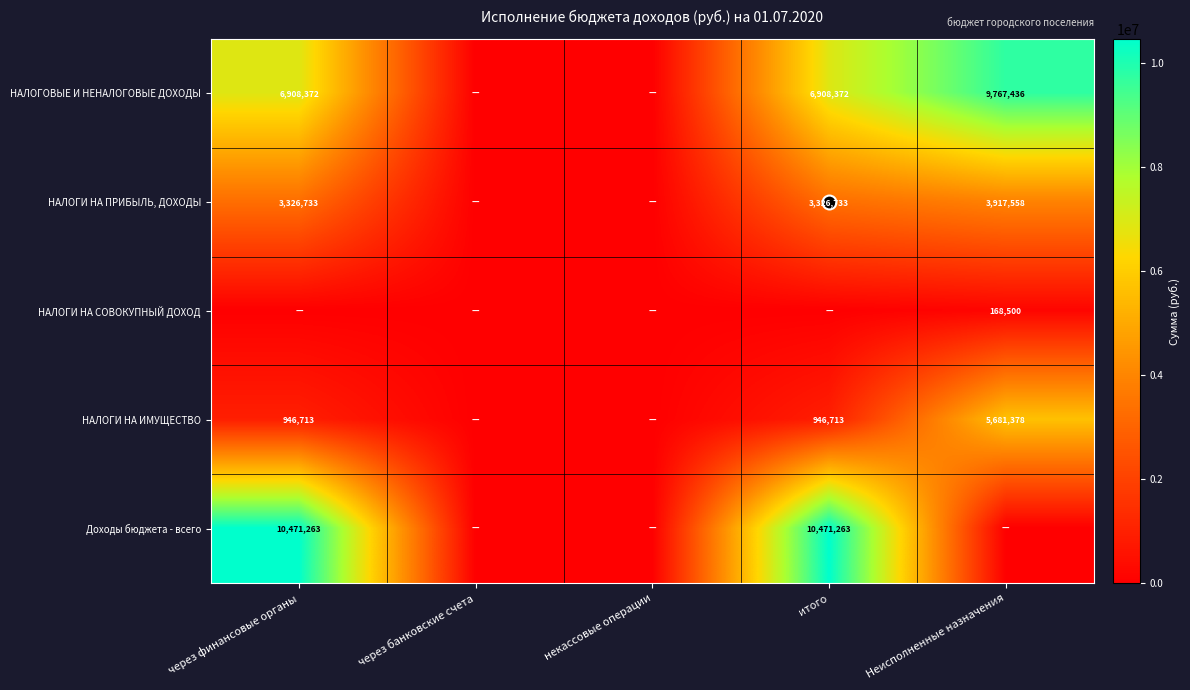

What is the total value across all series at Неисполненные назначения?

19534872.2